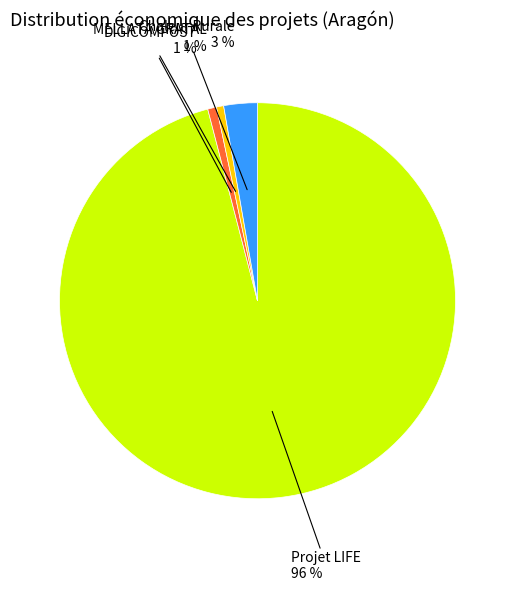

To the nearest percent, what is the average slice percentage?

25%